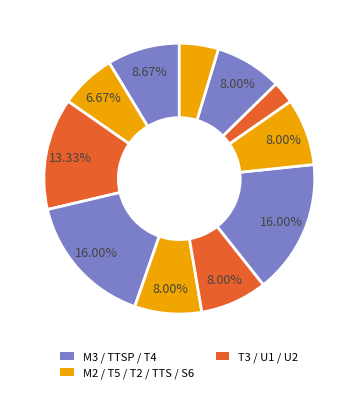

How many segments does this pie chart have?

11